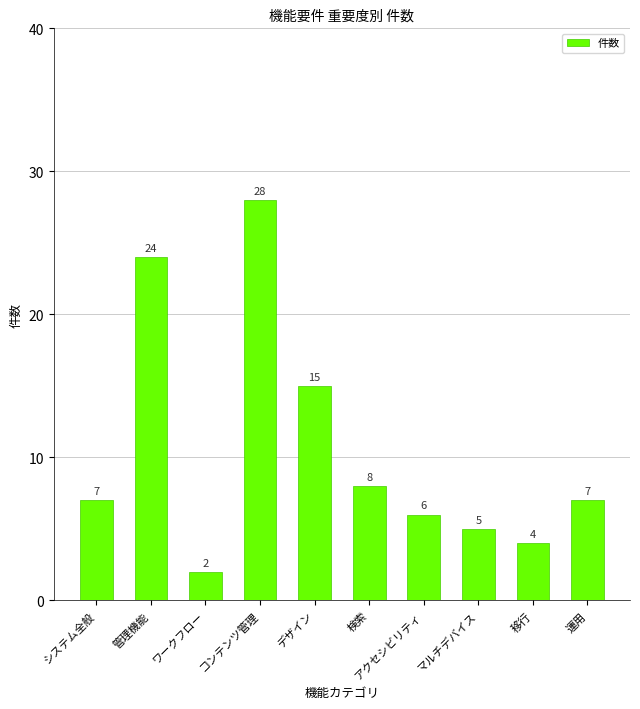

What is the label of the 9th bar from the left?

移行